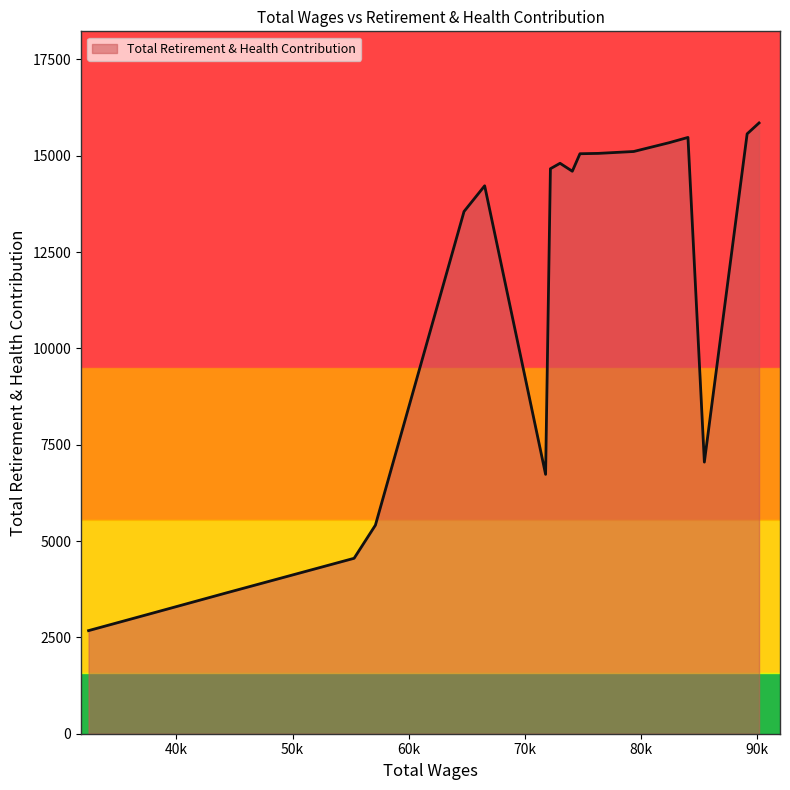

True or false: the data has more than 1 interior local peaks.

True